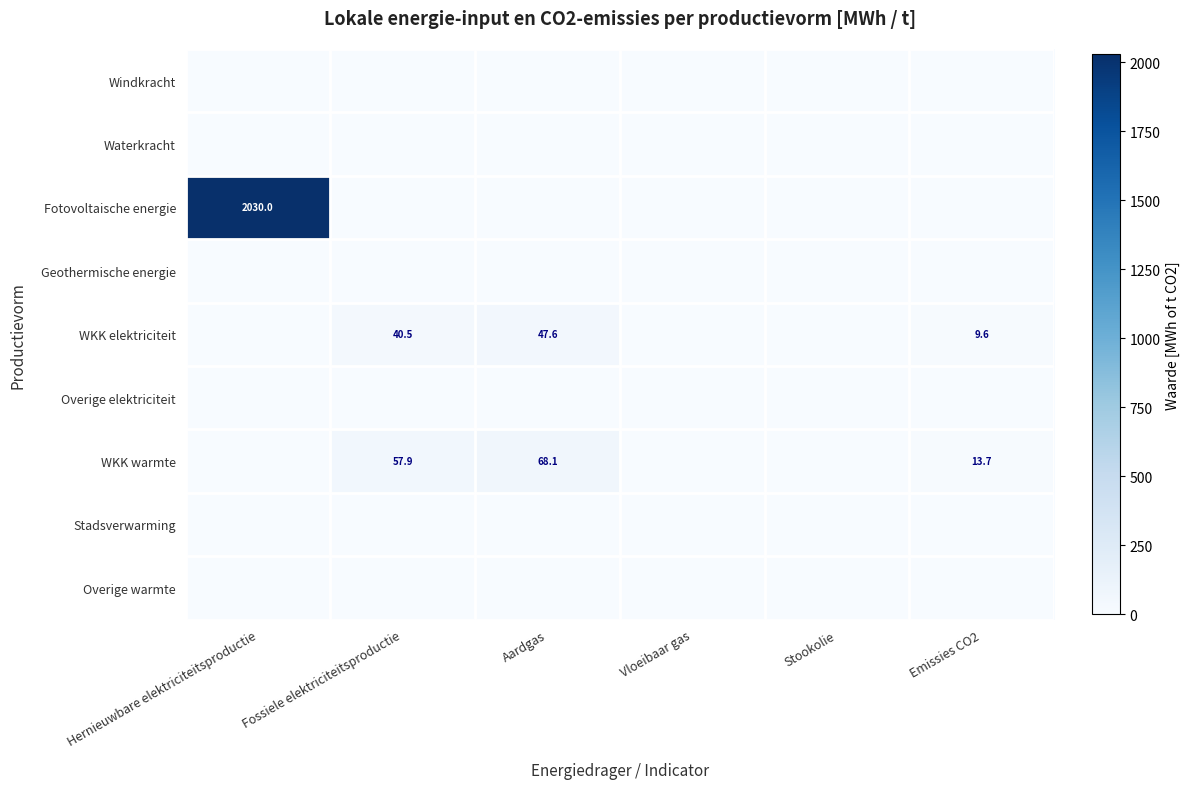

Which series has the widest spread of values?

Fotovoltaische energie